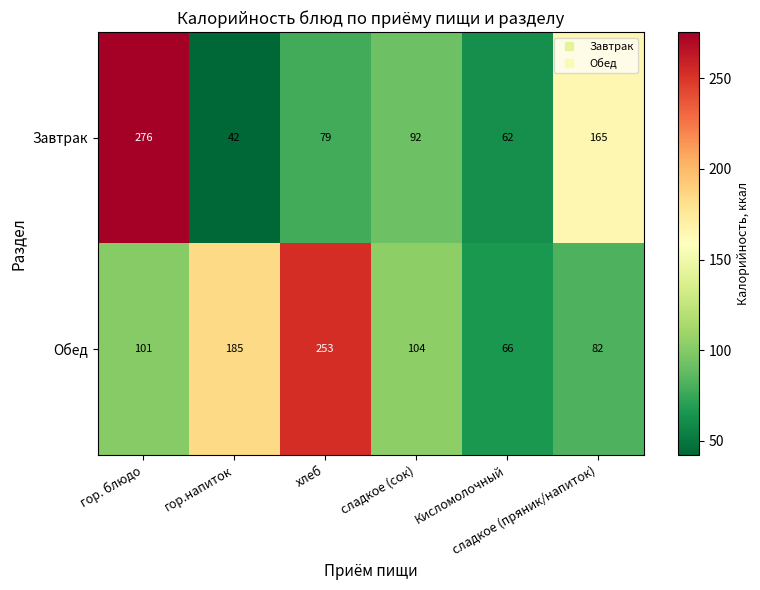

Rank the series by their maximum value, from highest to lowest.

Завтрак, Обед